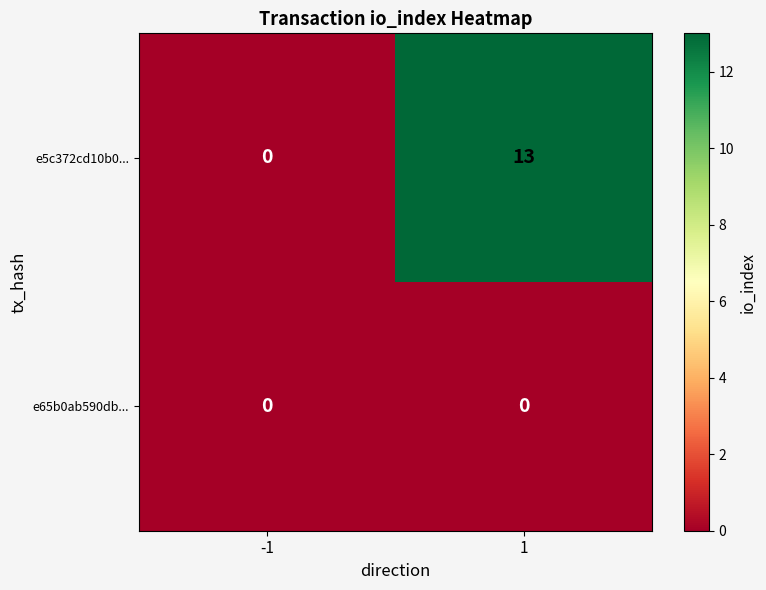

Rank the series by their maximum value, from highest to lowest.

e5c372cd10b0..., e65b0ab590db...